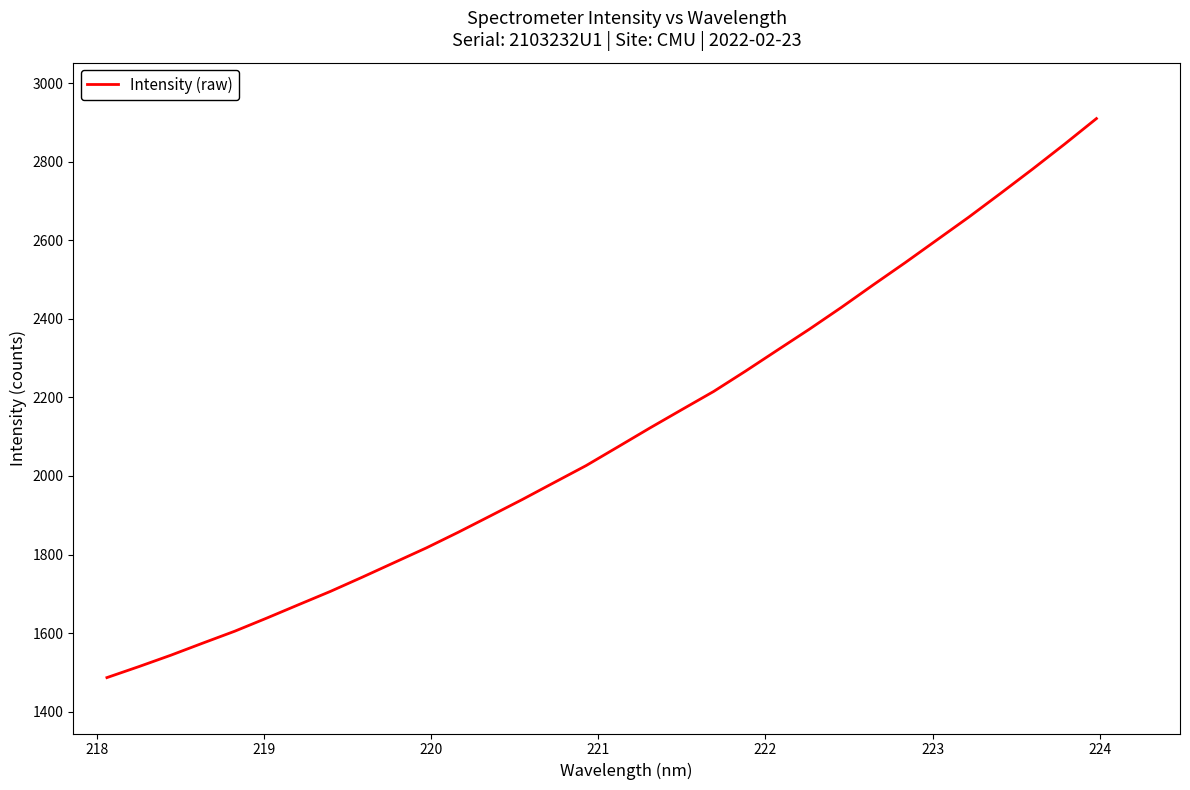

Does the chart display data point markers on the line(s)?

No